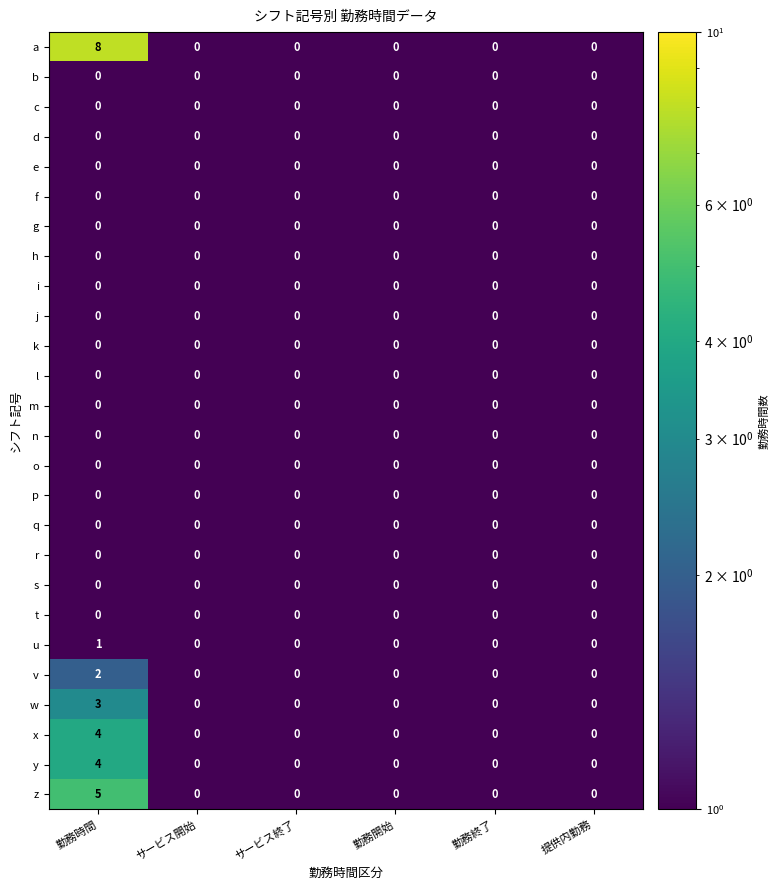

What is the greatest value displayed?

8